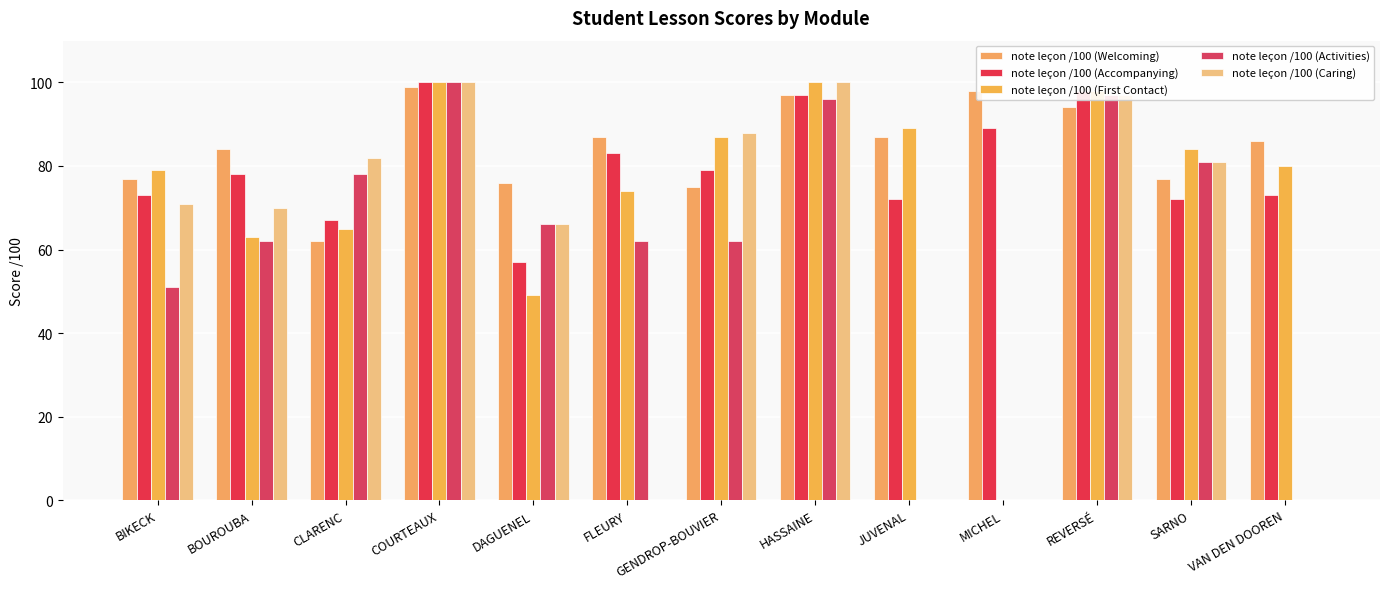

Reading left to right, what are all the values shown in this chart?

note leçon /100 (Welcoming): 77	84	62	99	76	87	75	97	87	98	94	77	86
note leçon /100 (Accompanying): 73	78	67	100	57	83	79	97	72	89	98	72	73
note leçon /100 (First Contact): 79	63	65	100	49	74	87	100	89	0	98	84	80
note leçon /100 (Activities): 51	62	78	100	66	62	62	96	0	0	97	81	0
note leçon /100 (Caring): 71	70	82	100	66	0	88	100	0	0	97	81	0